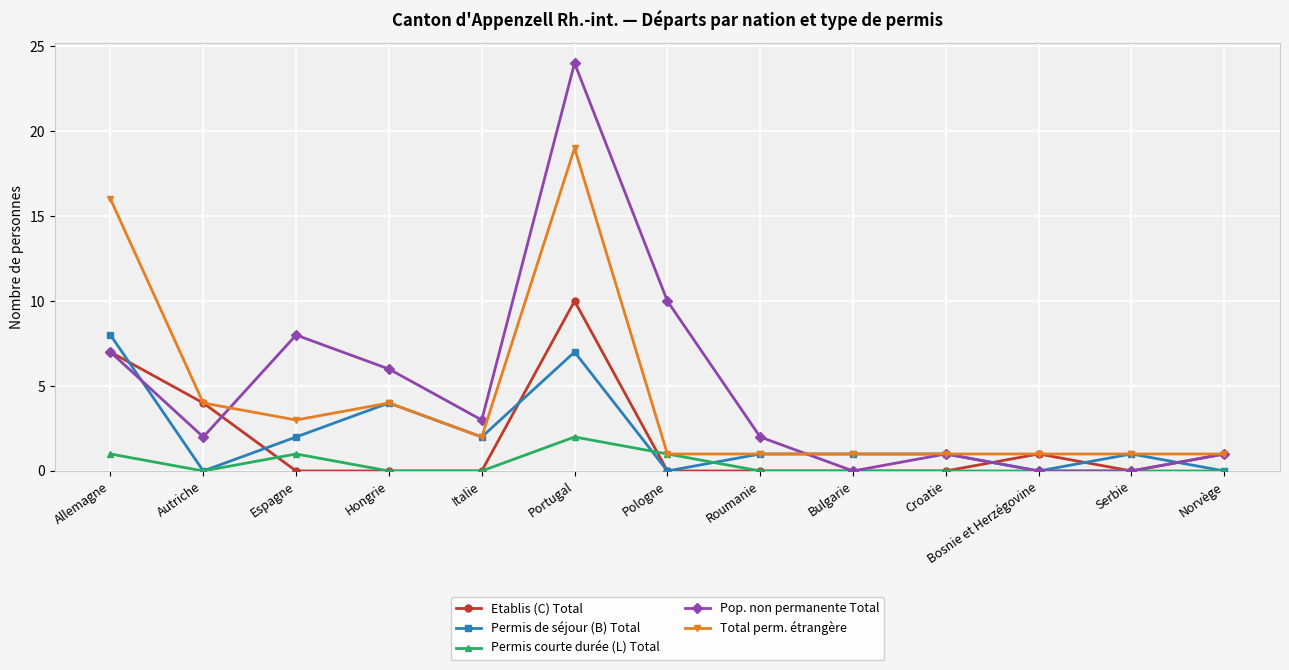

What is the average value of the Total perm. étrangère series?

4